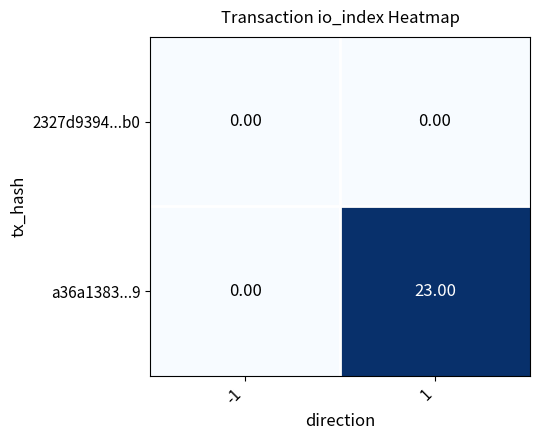

What is the total value across all series at 1?

23